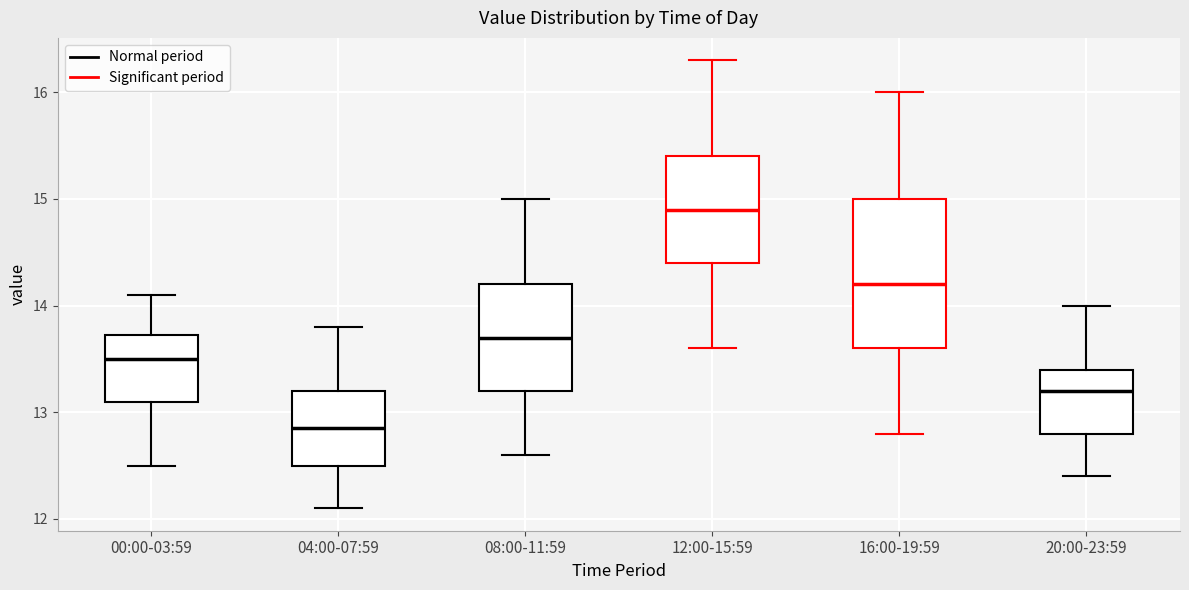

Reading left to right, read every box against the y-axis: the position of its median line, the range the box covers, and the ends of its whiskers. The values are not printed on the chart, so give them approximately, as read against the axis.

00:00-03:59: median 13.5, box 13.1 to 13.7, whiskers 12.5 to 14.1
04:00-07:59: median 12.9, box 12.5 to 13.2, whiskers 12.1 to 13.8
08:00-11:59: median 13.7, box 13.2 to 14.2, whiskers 12.6 to 15.0
12:00-15:59: median 14.9, box 14.4 to 15.4, whiskers 13.6 to 16.3
16:00-19:59: median 14.2, box 13.6 to 15.0, whiskers 12.8 to 16.0
20:00-23:59: median 13.2, box 12.8 to 13.4, whiskers 12.4 to 14.0